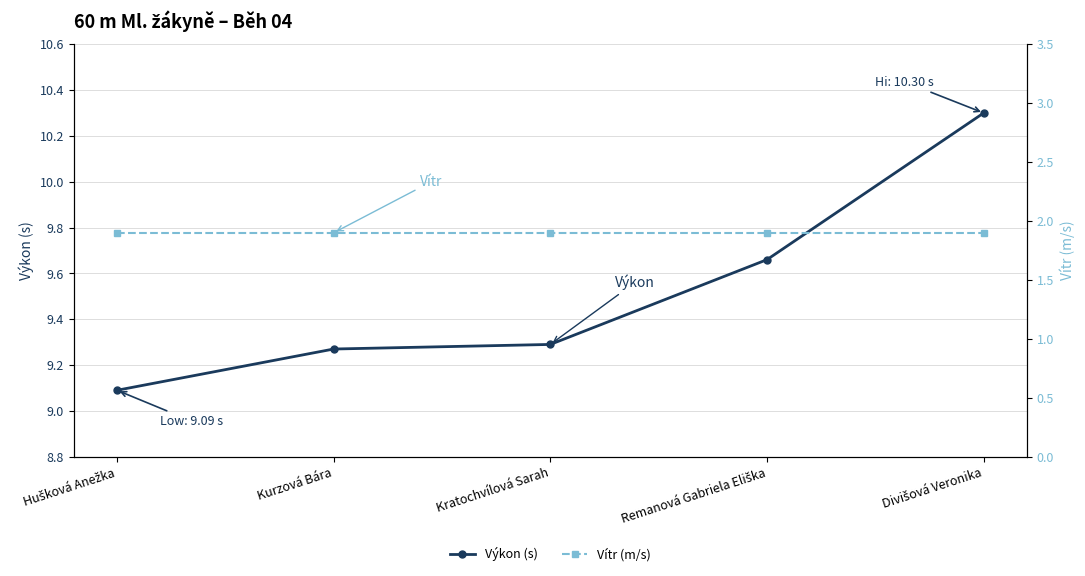

What is the sum of the Vítr (m/s) values at Hušková Anežka and Remanová Gabriela Eliška?

3.8